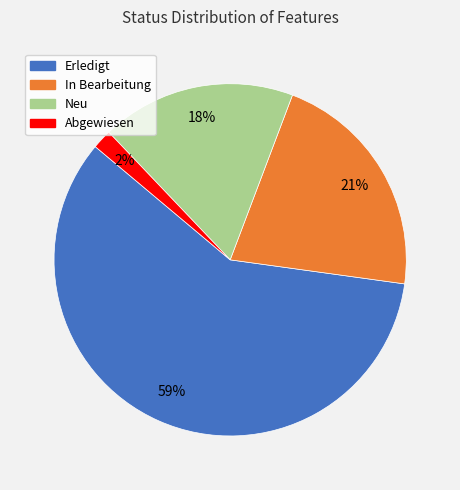

To the nearest percent, what is the difference between the Abgewiesen and Erledigt slice percentages?

57%